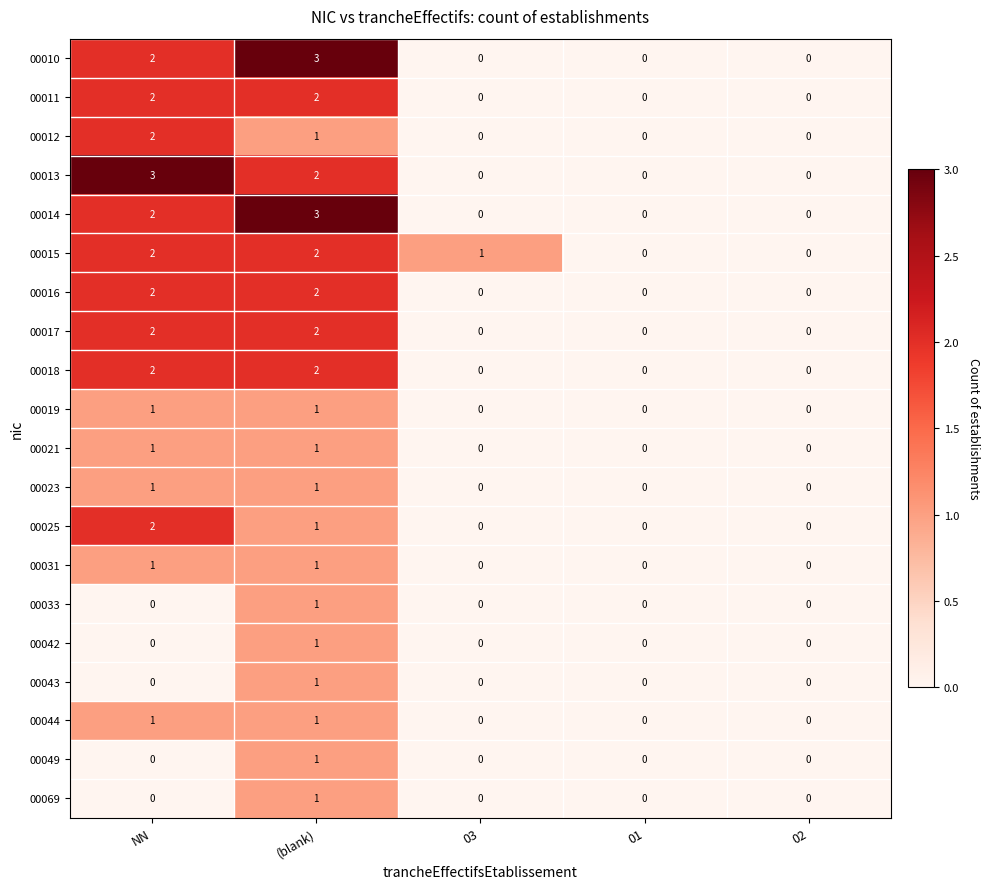

How many 00069 values are between 0 and 1?

5